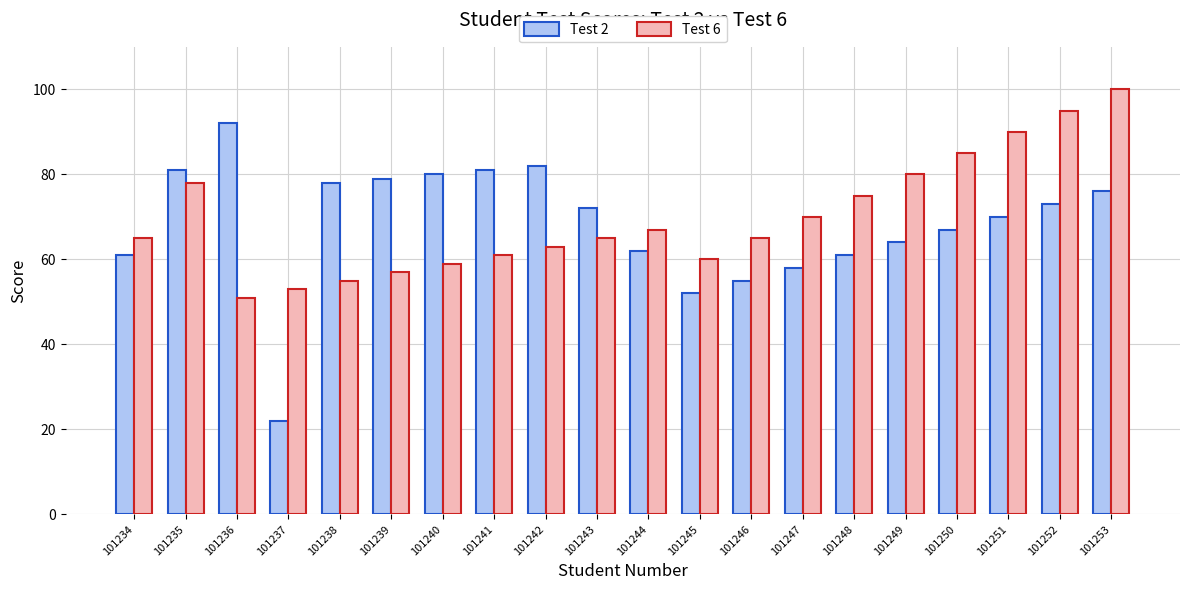

List the series in order of their overall mean, lowest first.

Test 2, Test 6